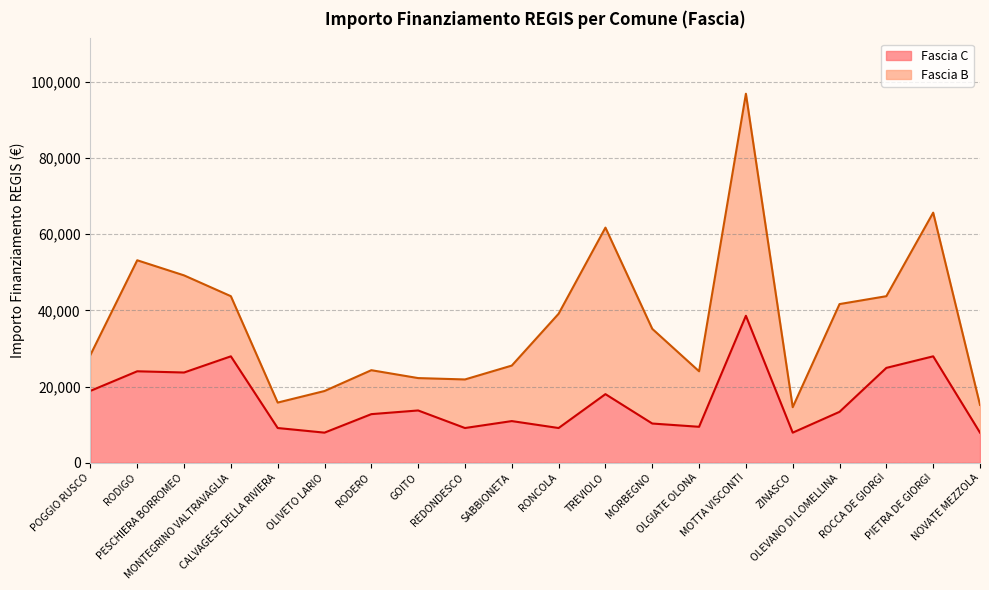

What is the value of the 14th point from the left?

9427